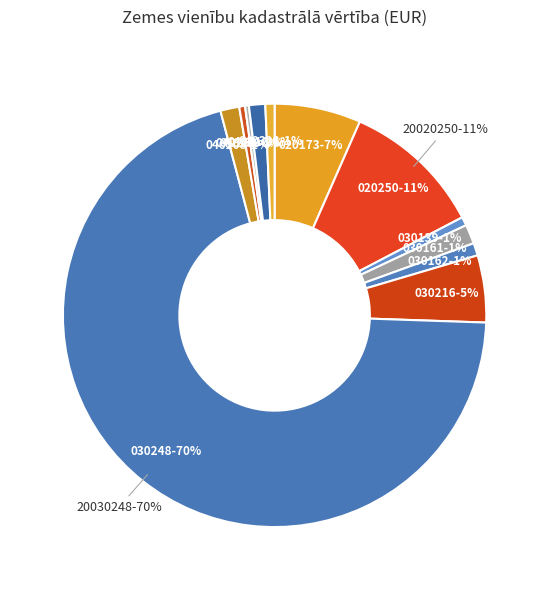

Count the number of slices in the pie.

12